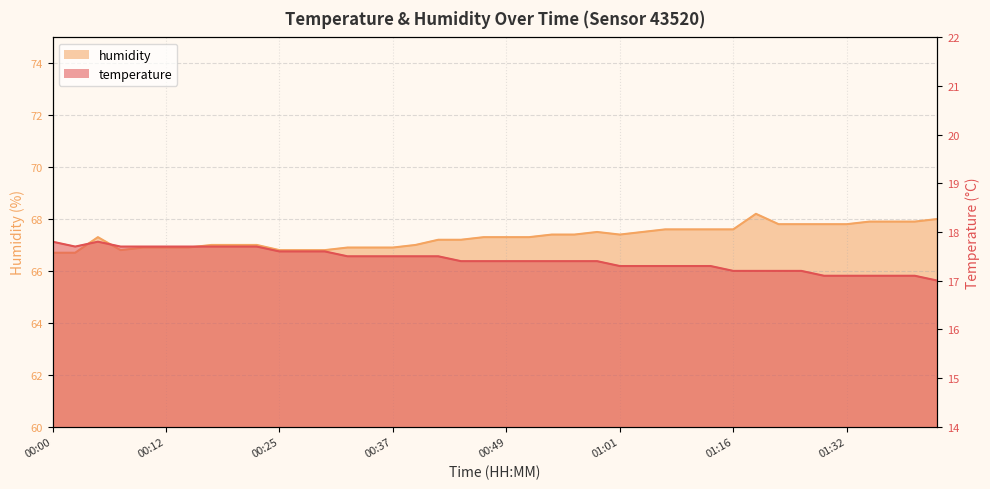

What is the value of the humidity point at the 36th from the left?

67.8